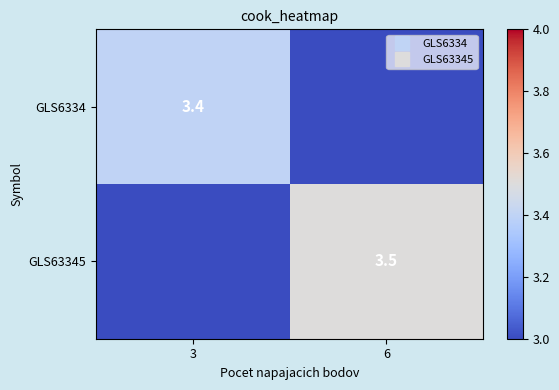

Which category has the highest value across all series?

6